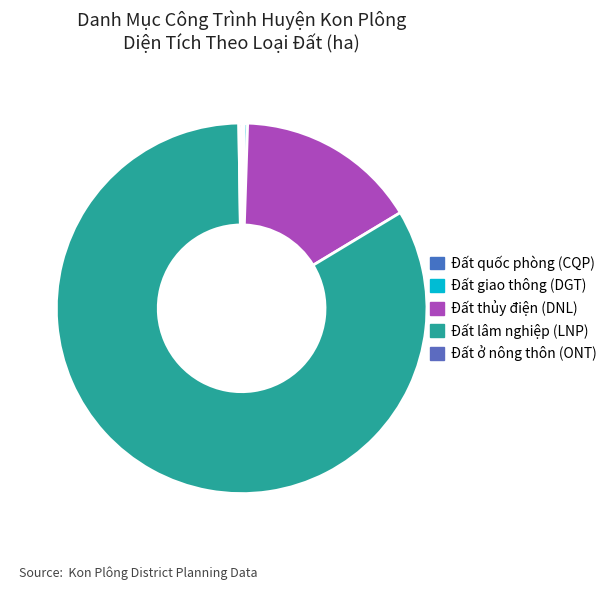

Is it true that Đất thủy điện (DNL) is 16% of the pie?

True